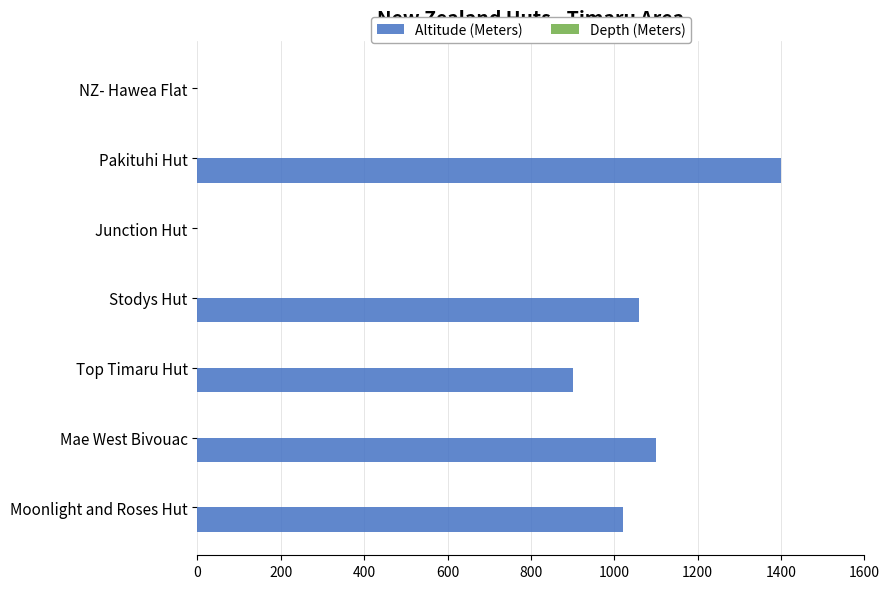

What is the sum of all values?

5480